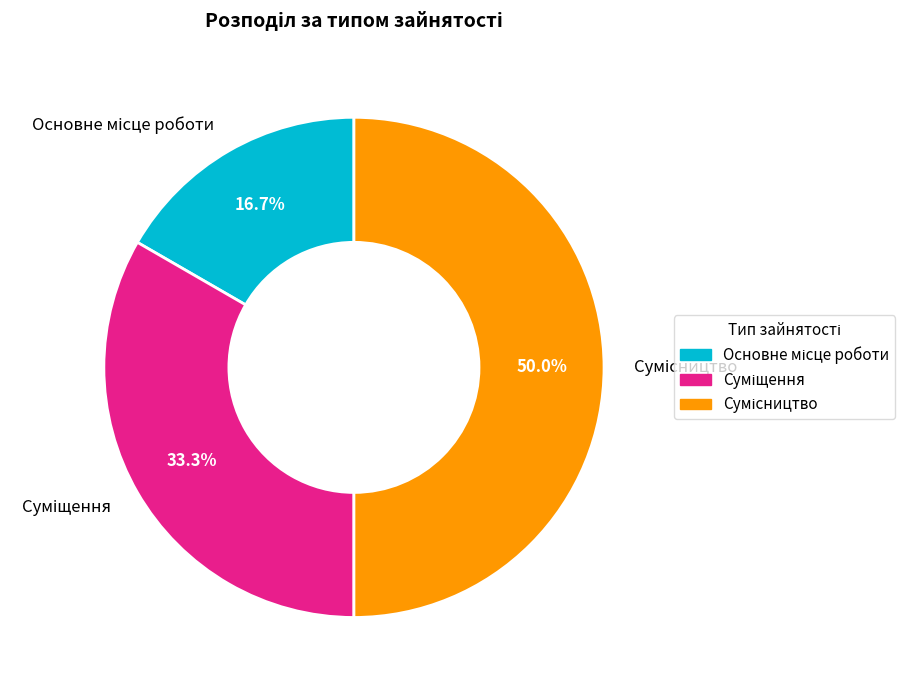

How many segments does this pie chart have?

3